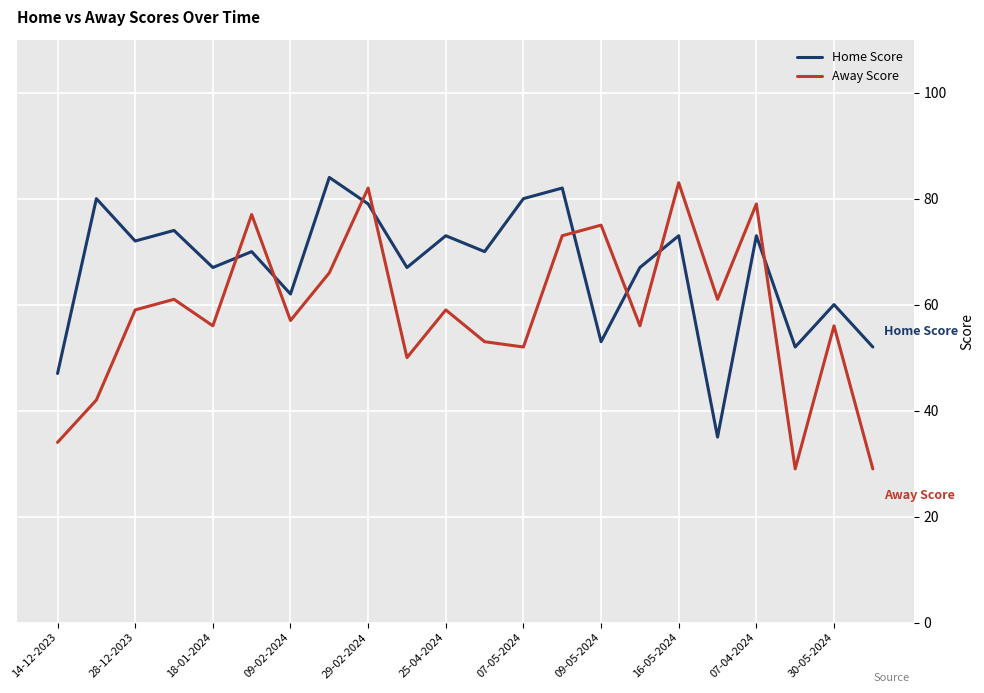

After their last crossing, which series has the higher values: Home Score or Away Score?

Home Score